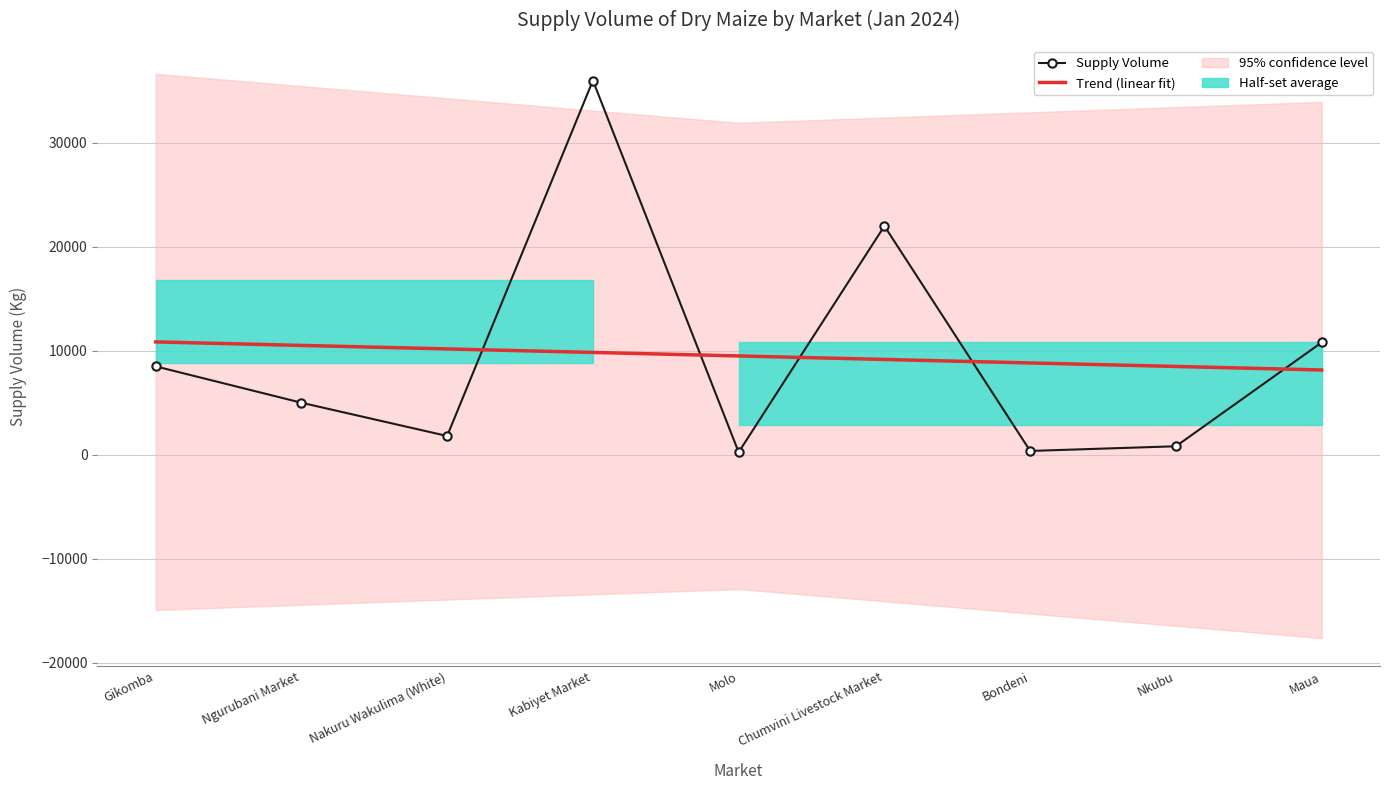

Which series changed the most between Gikomba and Molo?

Supply Volume